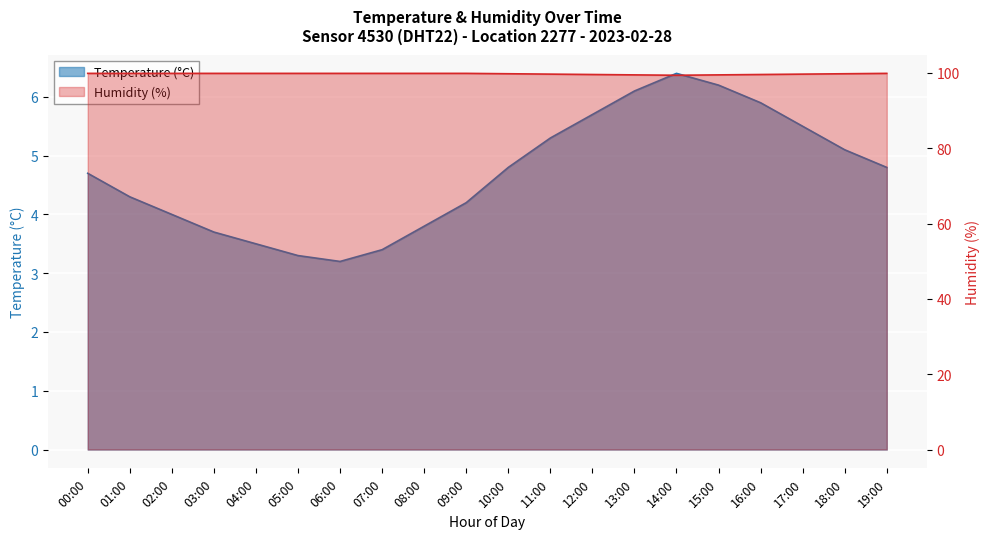

List the series in order of their overall mean, highest first.

Humidity, Temperature